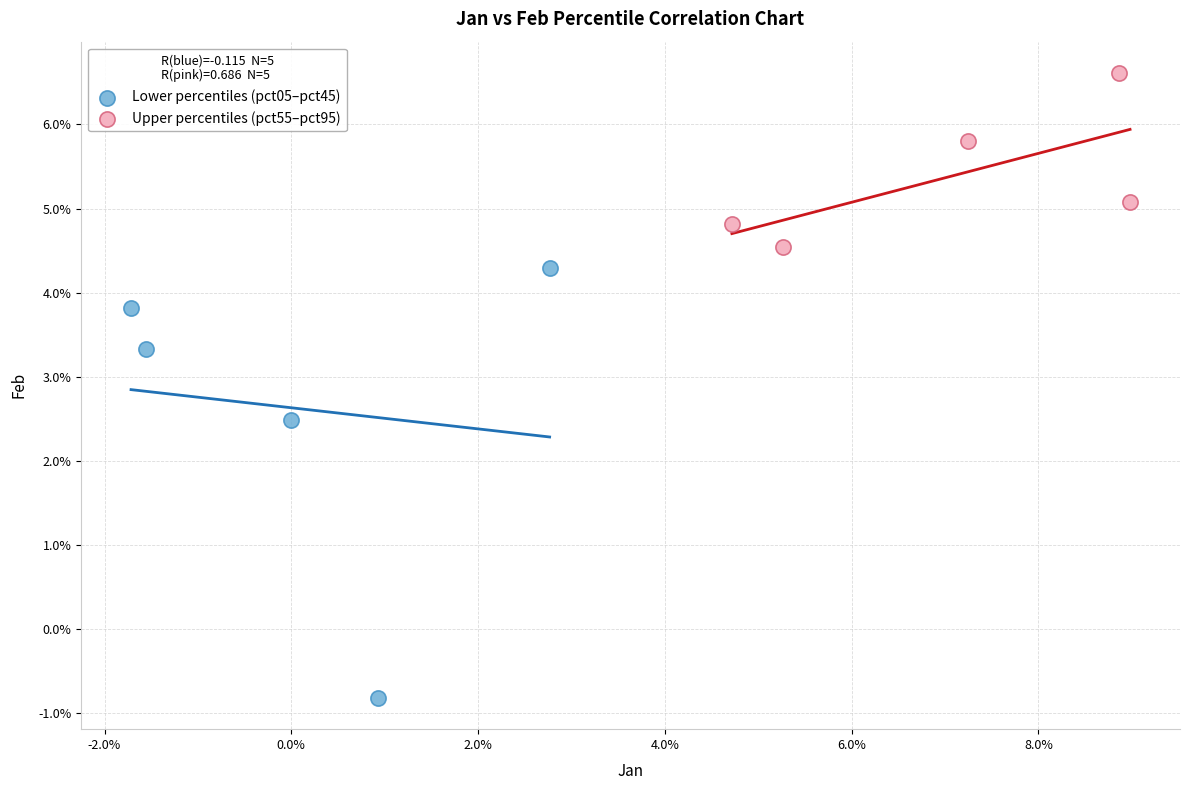

What are all the series names shown in the legend?

Lower percentiles (pct05–pct45), Upper percentiles (pct55–pct95)